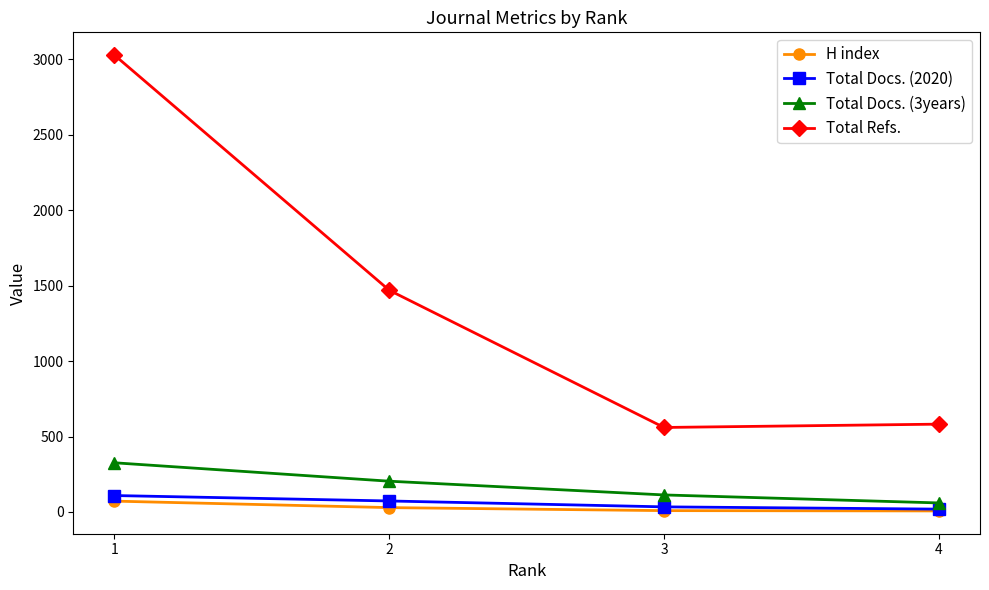

The Total Docs. (2020) series shows 109 at 1. True or false?

True